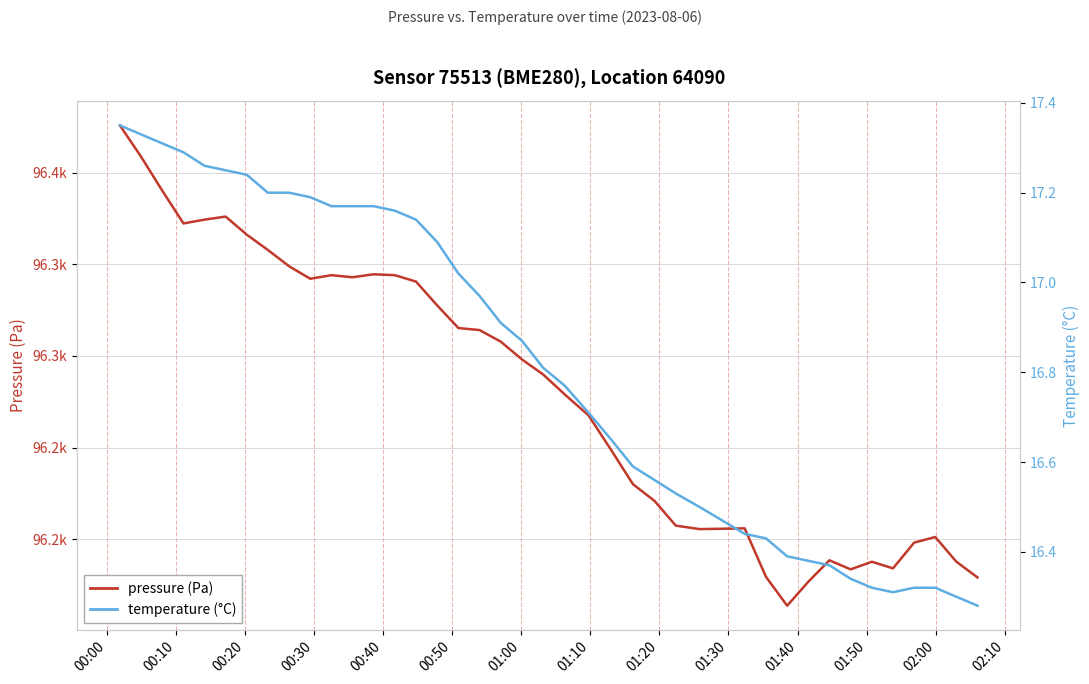

What is the minimum value for pressure (Pa)?

96163.7